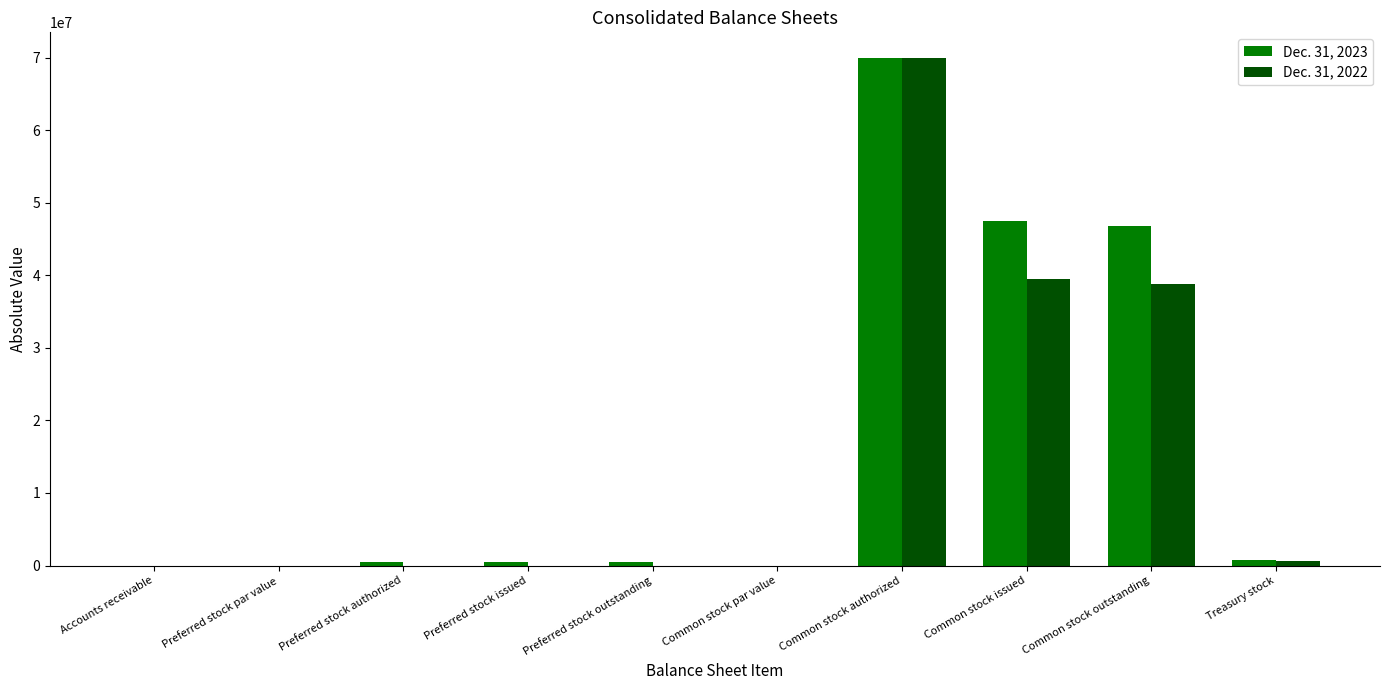

What is the difference between the Dec. 31, 2022 values at Preferred stock authorized and Preferred stock par value?

1